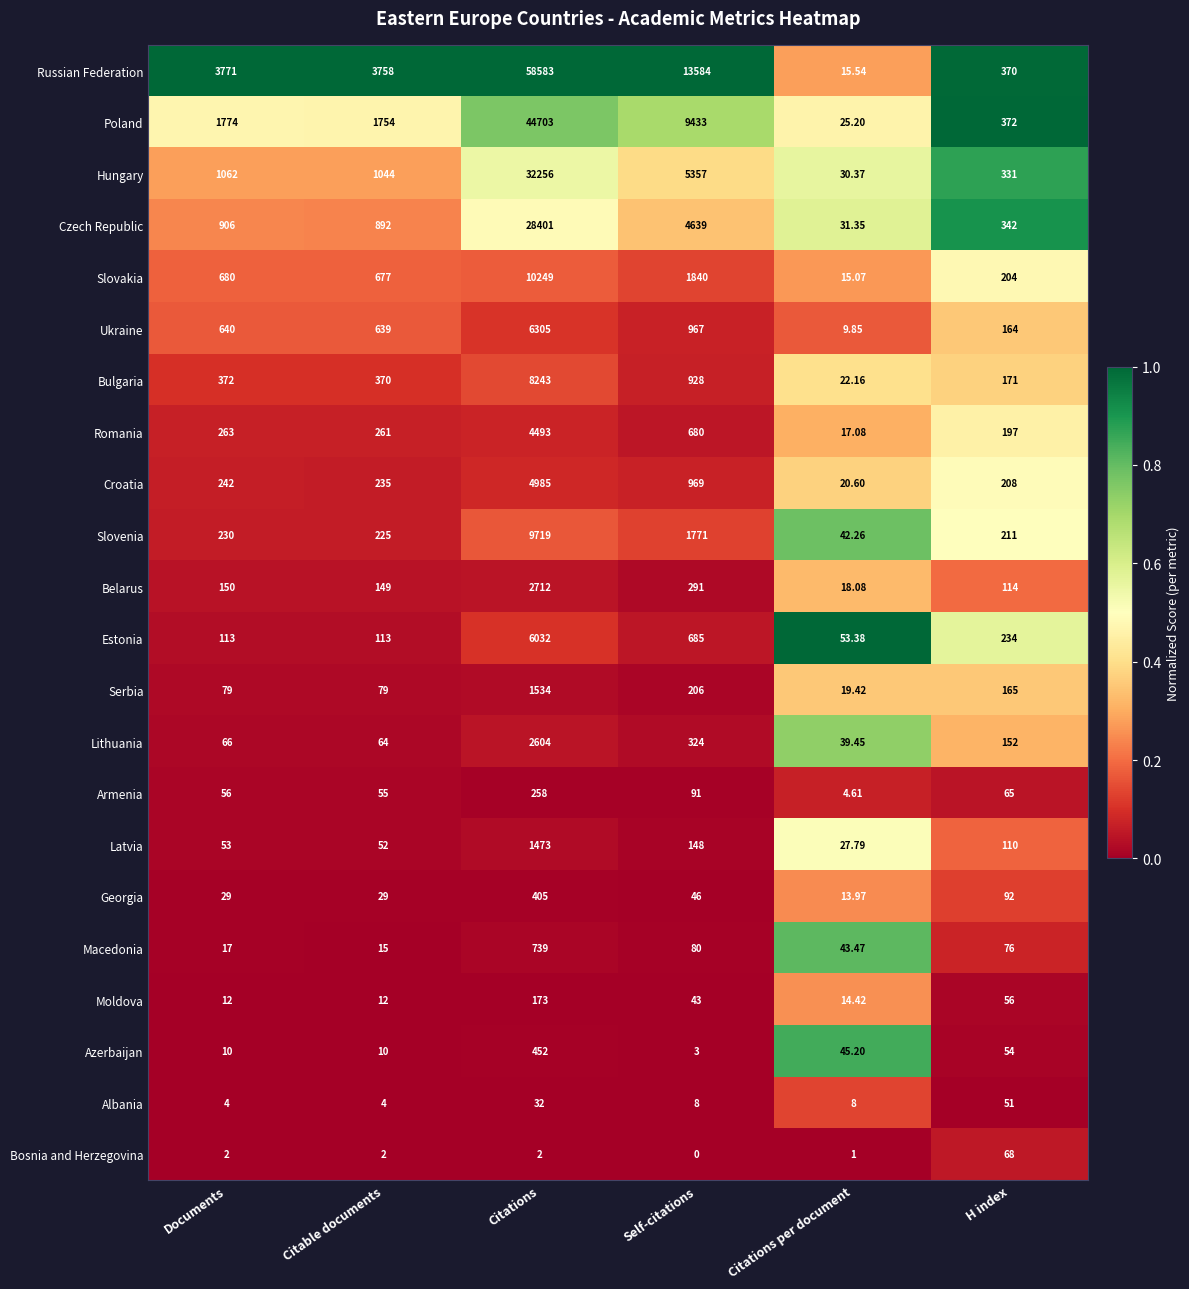

Which series has the largest total across all categories?

Russian Federation